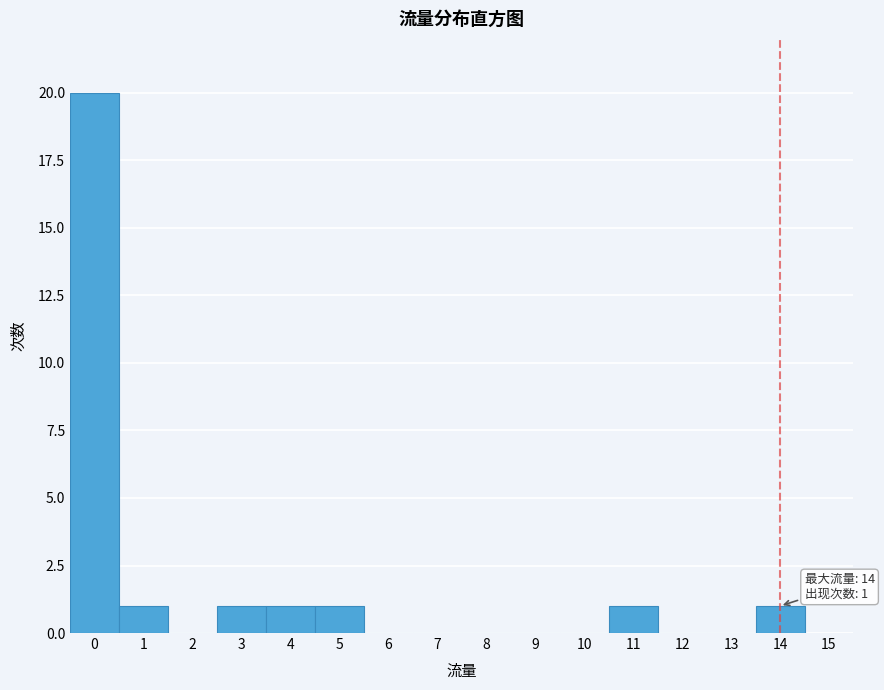

Which range on the x-axis has the tallest bar?

-0.5 to 0.5